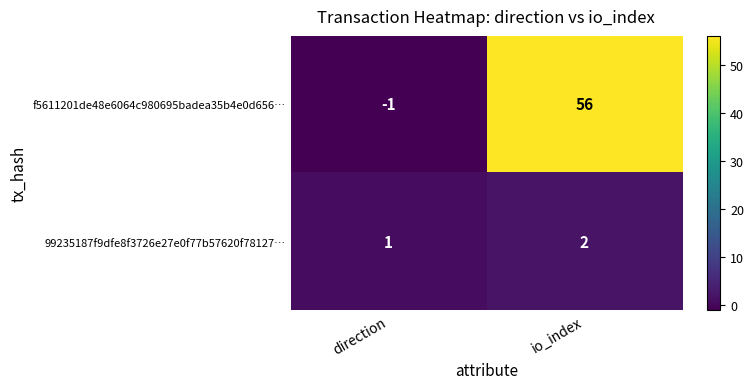

Which series has the largest total across all categories?

f5611201de48e6064c980695badea35b4e0d656…